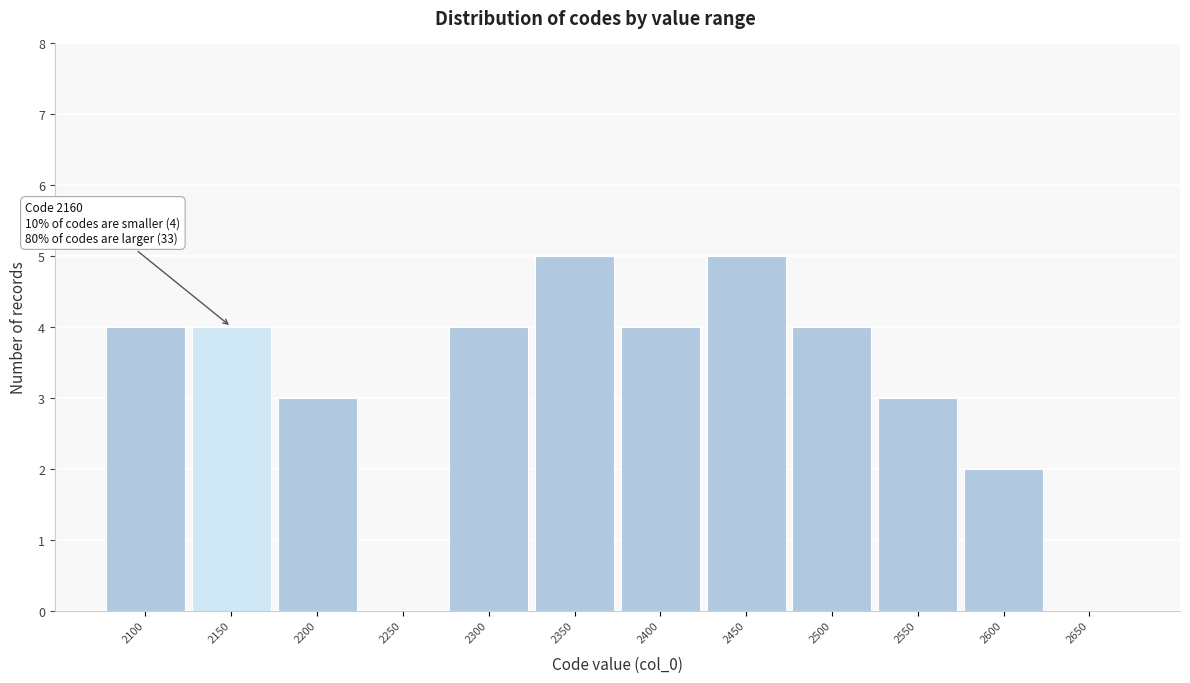

Reading left to right, list all the values displayed in this chart.

2100=4	2150=4	2200=3	2250=0	2300=4	2350=5	2400=4	2450=5	2500=4	2550=3	2600=2	2650=0